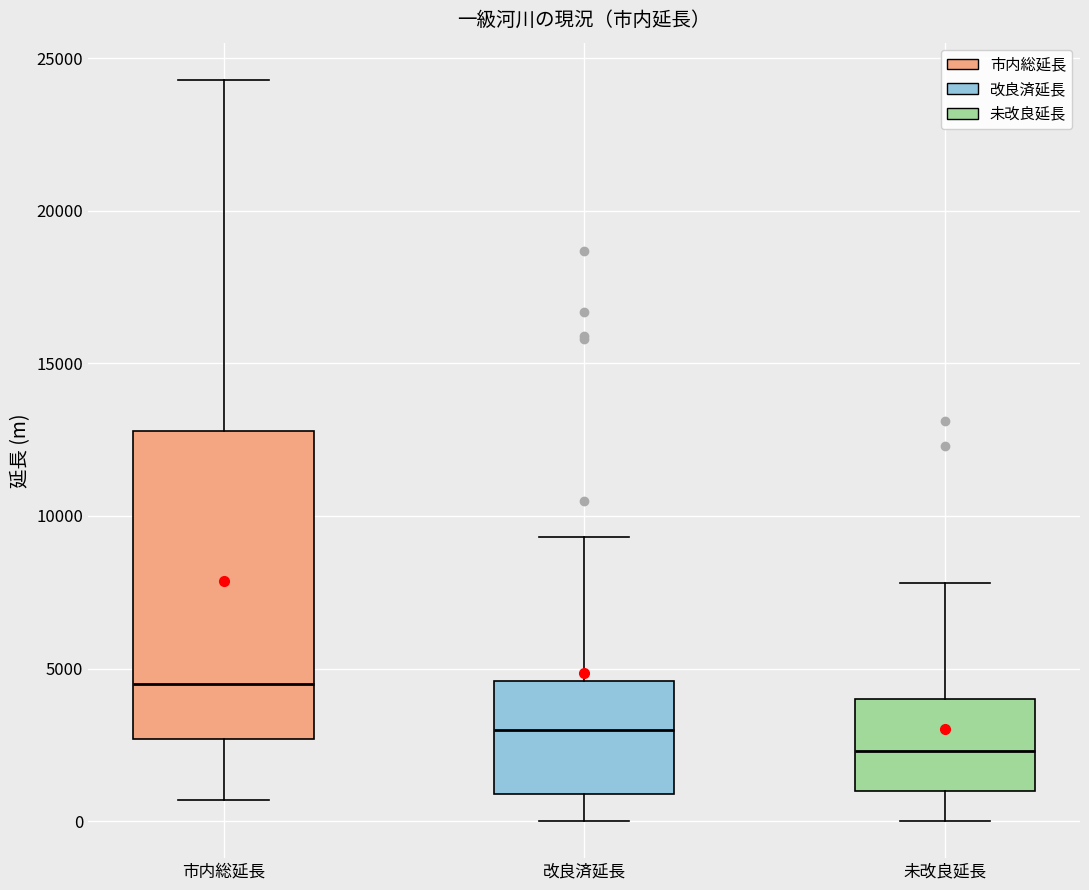

Reading left to right, transcribe this box plot: for each box, give where its median line is, the range the box spans, and where its two whiskers end, as read against the y-axis. The values are not printed on the chart, so give them approximately, as read against the axis.

市内総延長: median 4500, box 2500 to 13000, whiskers 500 to 24500
改良済延長: median 3000, box 1000 to 4500, whiskers 0 to 9500
未改良延長: median 2500, box 1000 to 4000, whiskers 0 to 8000